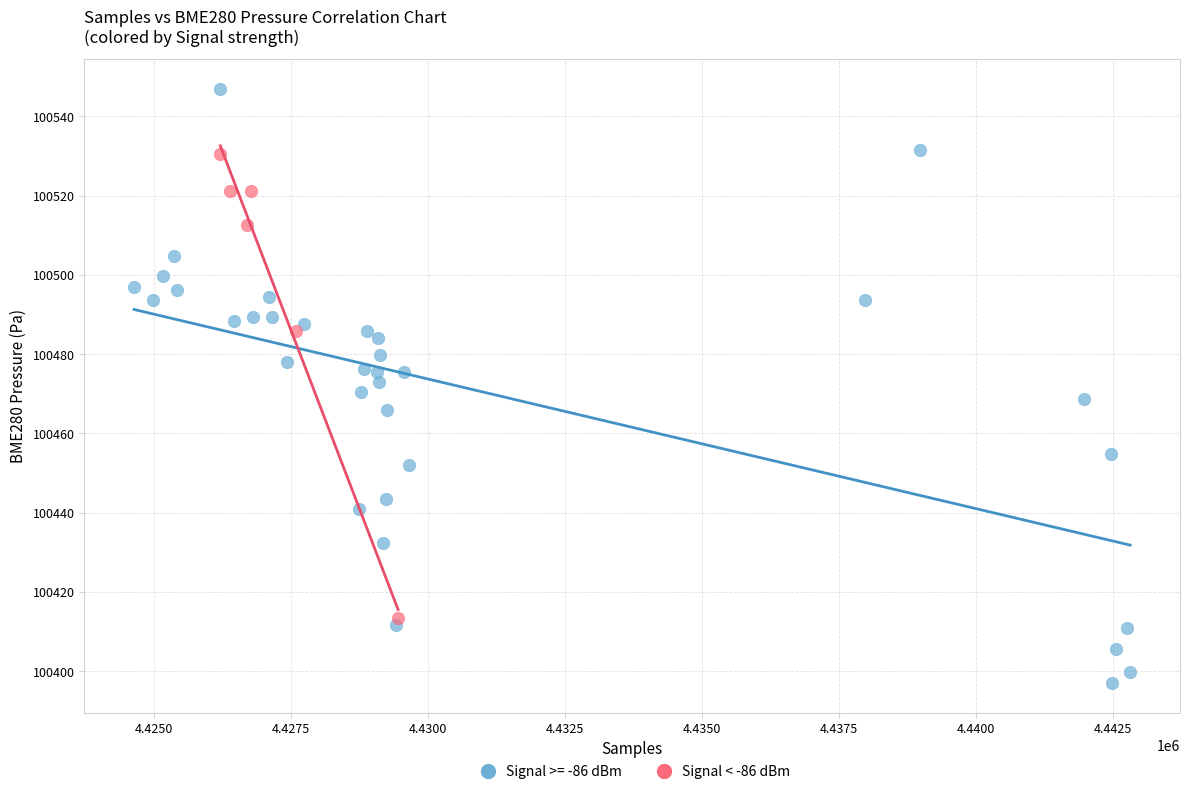

Which series reaches the minimum Y coordinate?

Signal >= -86 dBm